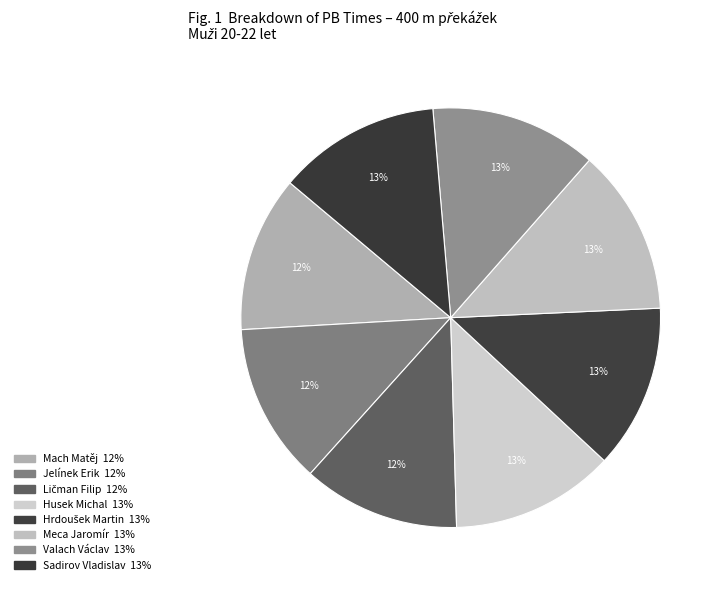

Rank the categories by value from highest to lowest.

Valach Václav, Meca Jaromír, Hrdoušek Martin, Husek Michal, Sadirov Vladislav, Jelínek Erik, Ličman Filip, Mach Matěj